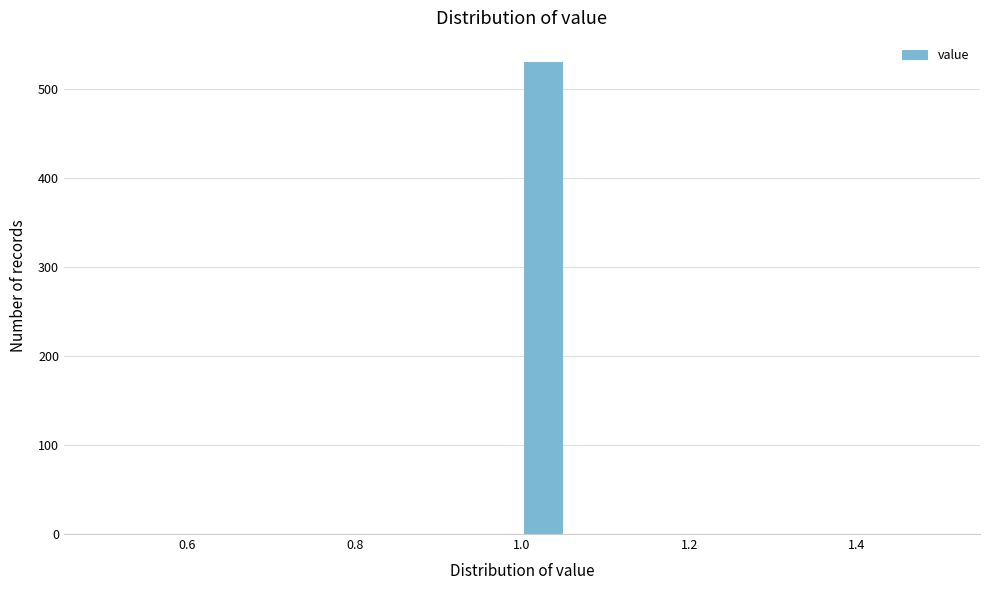

Around what value on the x-axis is the tallest bar? Give the approximate position of its centre, as read against the axis.

1.02